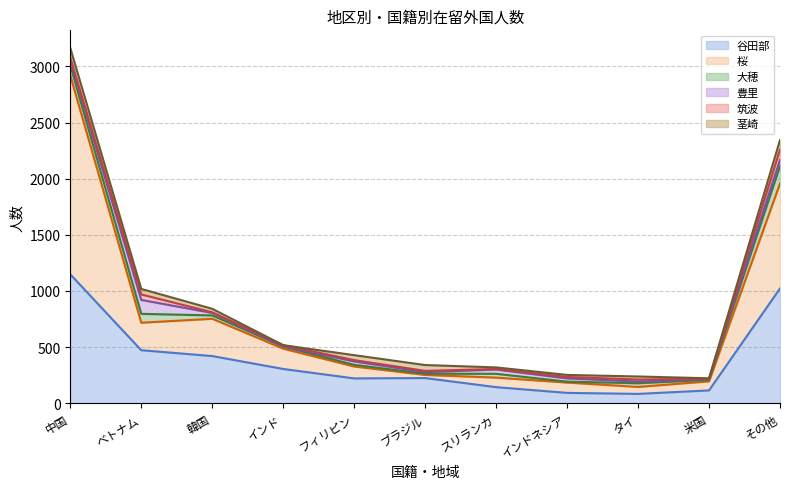

Which category has the highest value in the 茎崎 series?

中国